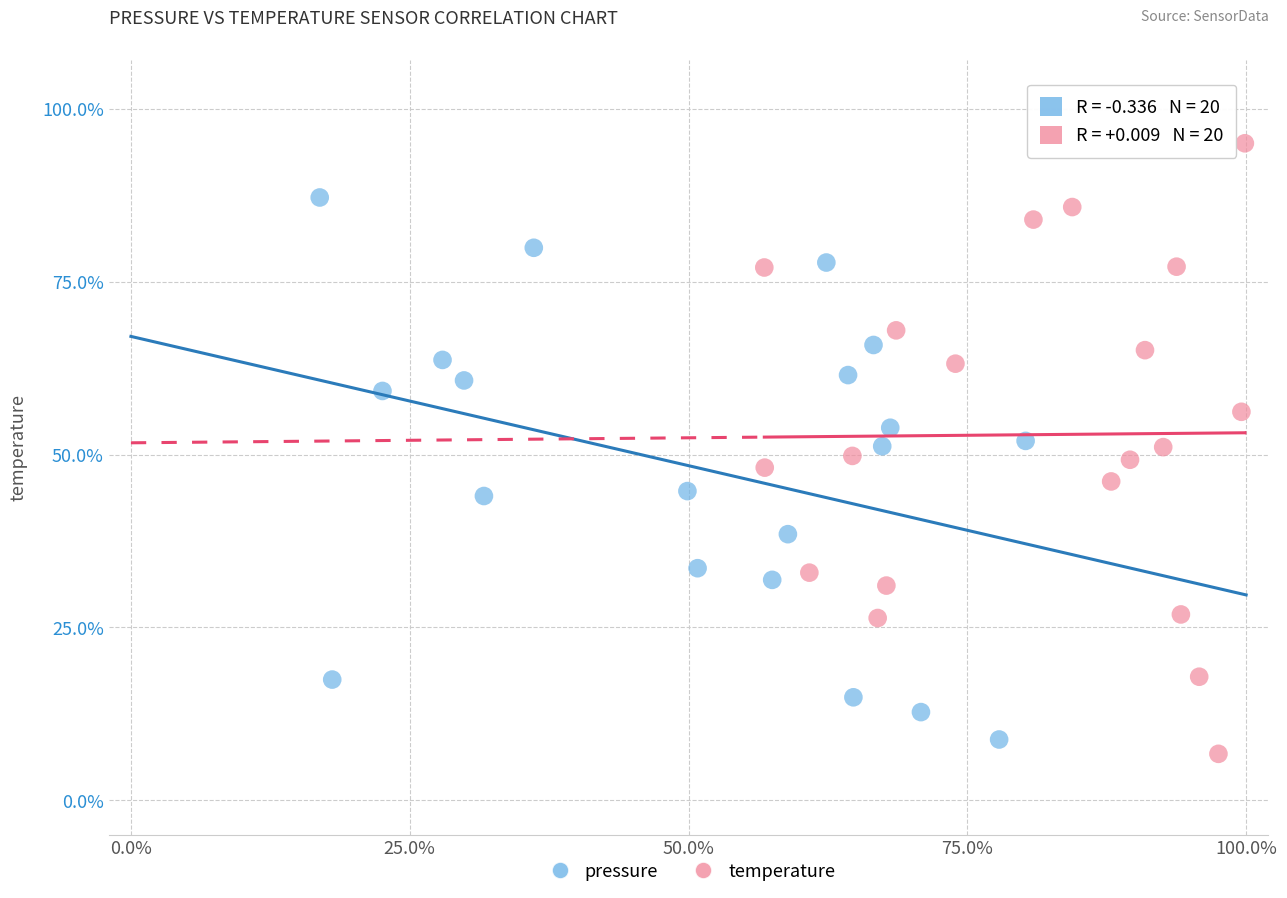

Which series has the largest Y range (max minus min)?

temperature